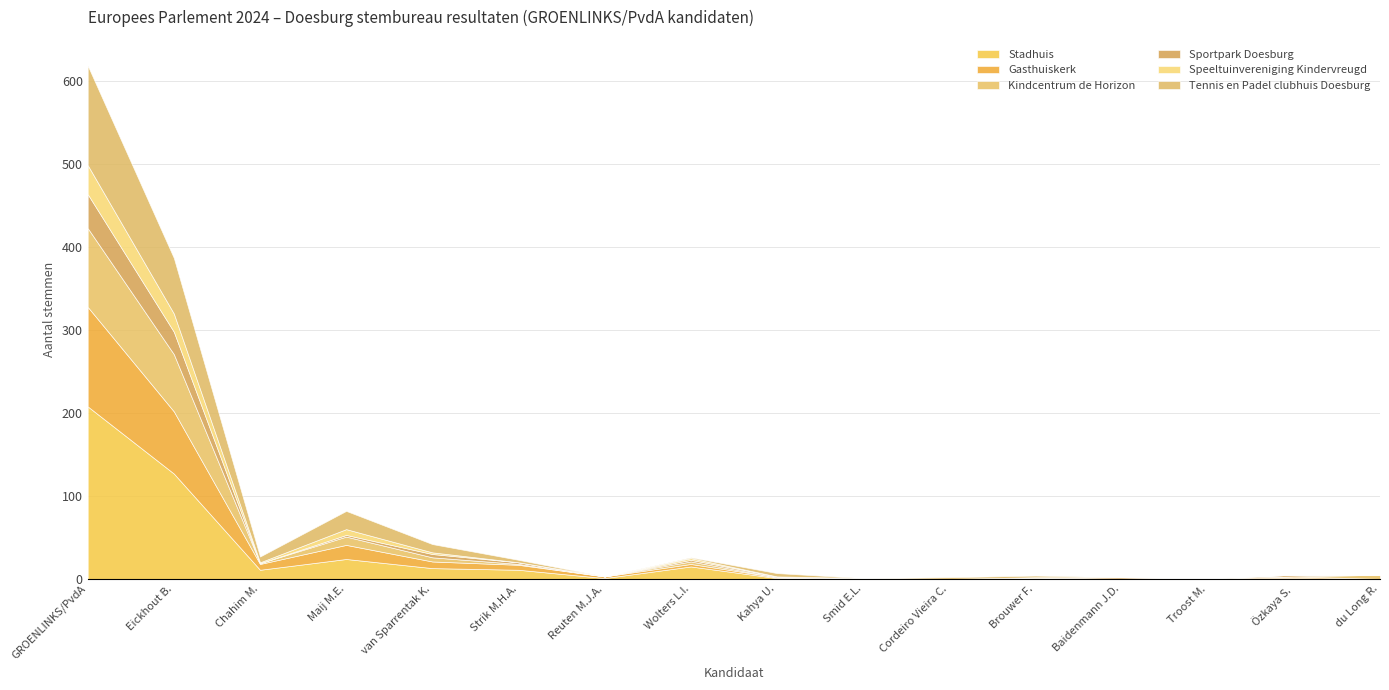

Reading left to right, extract all data points from this chart.

Stadhuis: 208	127	11	24	13	11	1	15	1	0	0	1	0	1	1	0
Gasthuiskerk: 120	75	7	17	8	6	2	3	1	0	0	0	0	0	2	0
Kindcentrum de Horizon: 95	69	1	10	5	1	0	3	0	1	0	1	0	0	0	5
Sportpark Doesburg: 41	27	0	2	4	2	0	2	1	0	0	0	2	0	2	0
Speeltuinvereniging Kindervreugd: 35	22	1	7	2	0	0	2	0	0	0	0	0	0	0	0
Tennis en Padel clubhuis Doesburg: 120	67	7	22	10	3	0	1	4	0	2	2	0	0	0	0